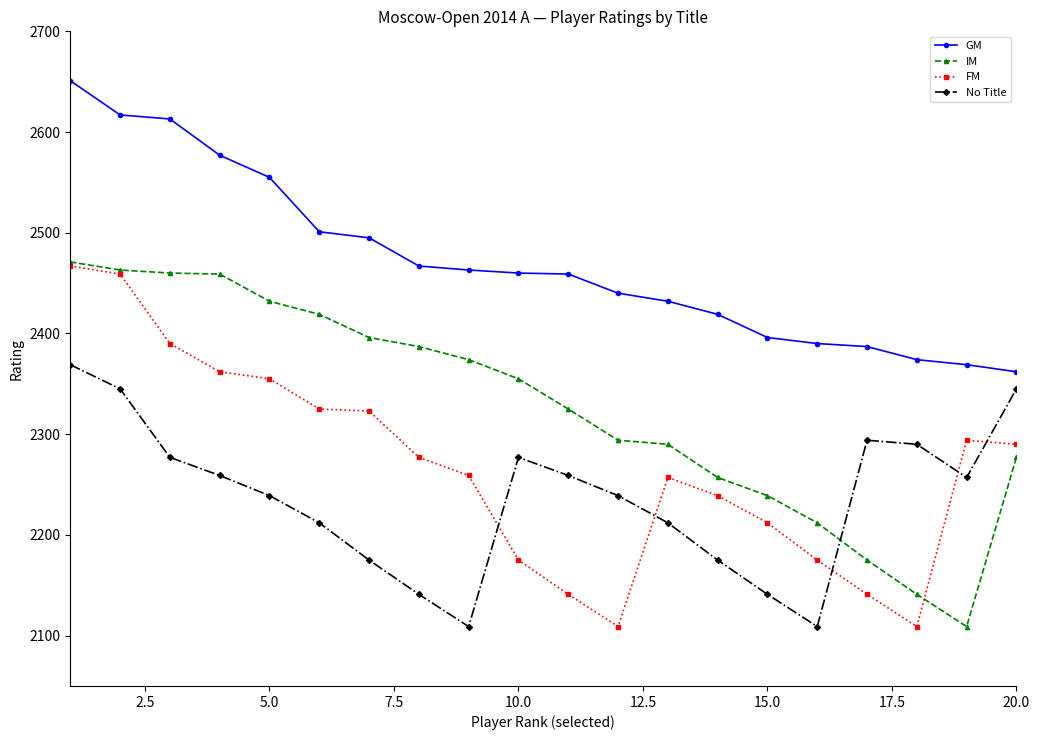

What is the maximum value shown in the chart?

2651